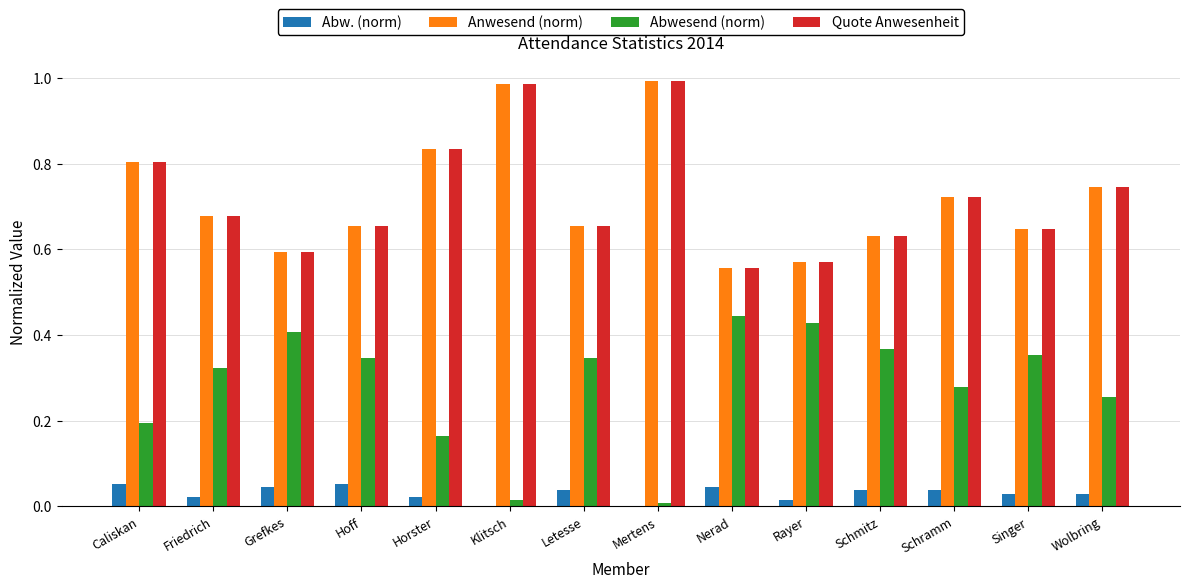

How many data points does each series have?

14